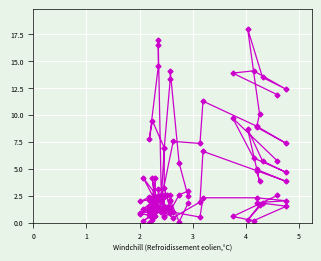

How many values in the THW Index °C series exceed 1?

30